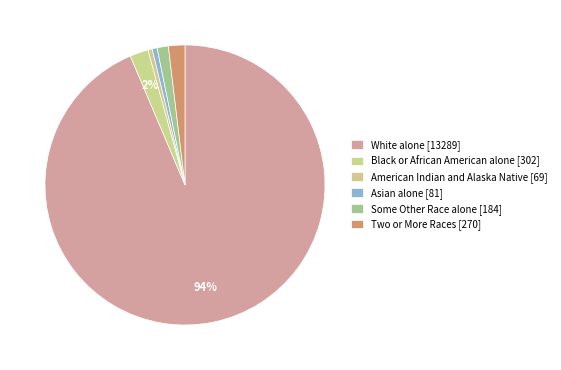

Between White alone [13289] and Two or More Races [270], which is larger?

White alone [13289]